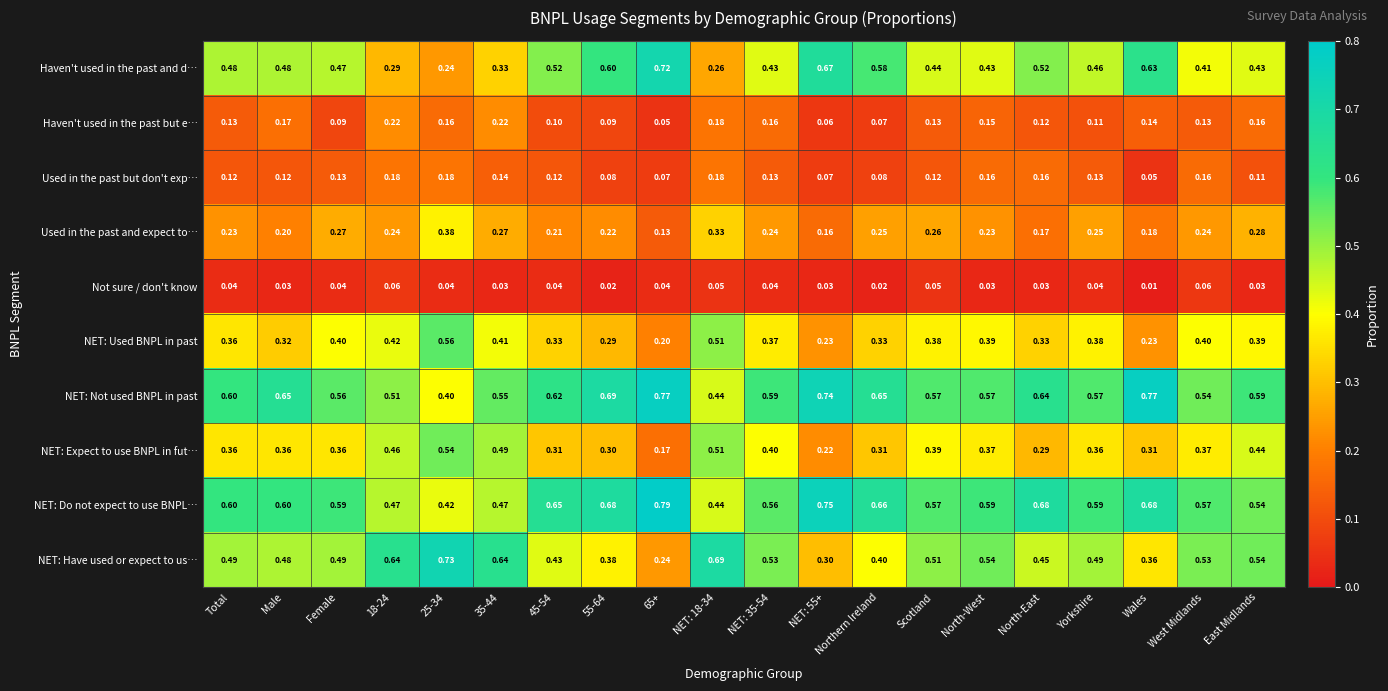

Which series has the largest total across all categories?

NET: Not used BNPL in past